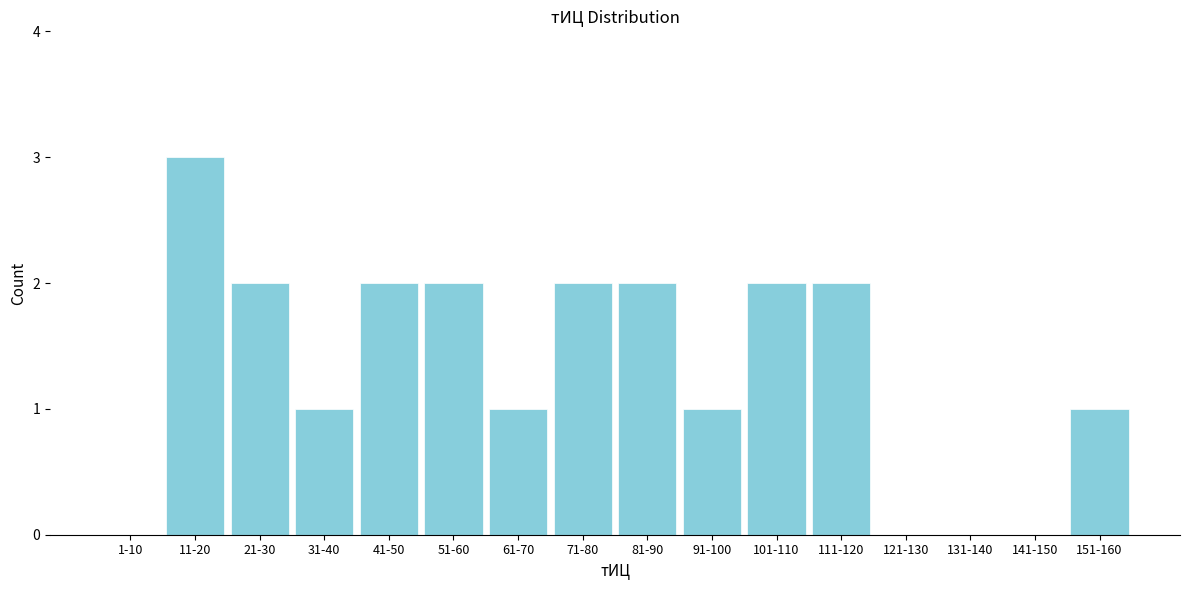

Reading left to right, extract all data points from this chart.

1-10=0	11-20=3	21-30=2	31-40=1	41-50=2	51-60=2	61-70=1	71-80=2	81-90=2	91-100=1	101-110=2	111-120=2	121-130=0	131-140=0	141-150=0	151-160=1